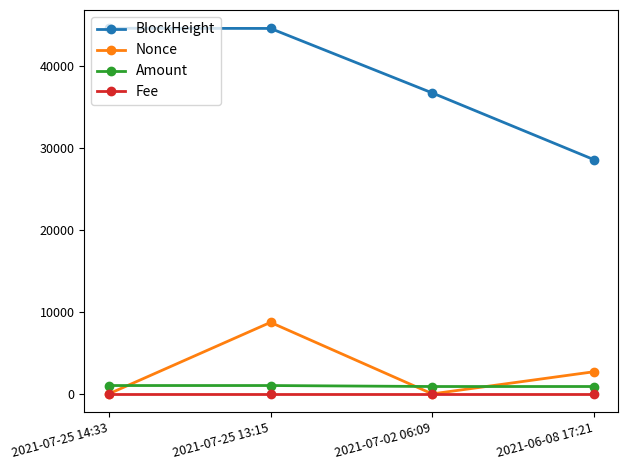

Is the value of Nonce at 2021-07-02 06:09 greater than the value of BlockHeight at 2021-06-08 17:21?

No